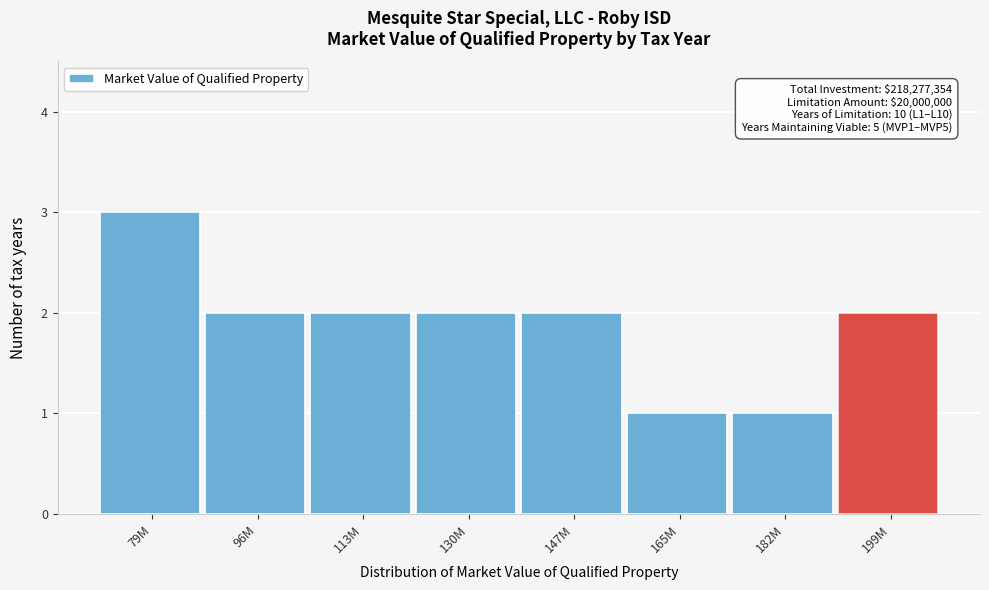

Reading left to right, extract all data points from this chart.

79M=3	96M=2	113M=2	130M=2	147M=2	165M=1	182M=1	199M=2